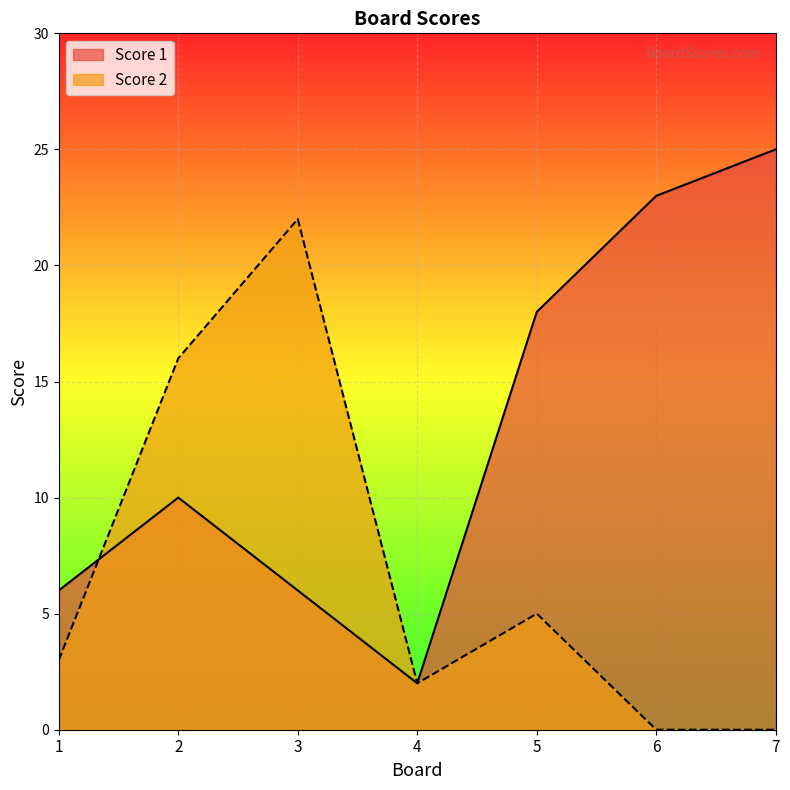

True or false: Score 2 has a value of 3 at 5.

False